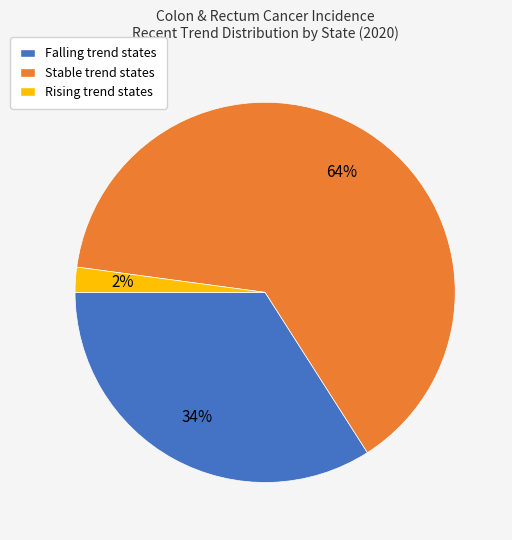

Is there any slice that represents more than half of the pie?

Yes